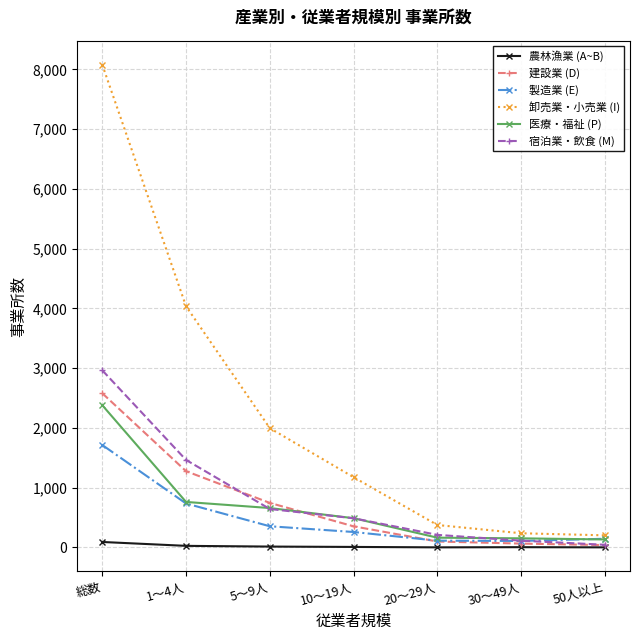

What is the greatest value displayed?

8078